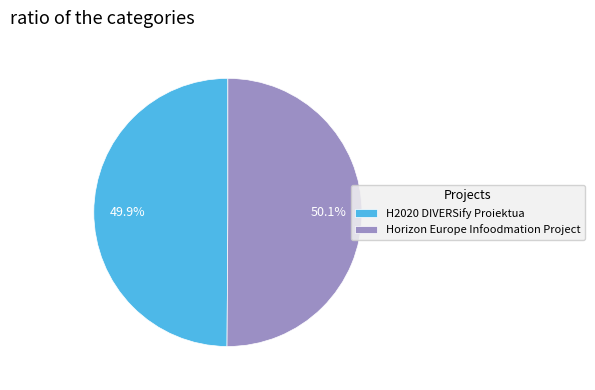

What is the total percentage of Horizon Europe Infoodmation Project and H2020 DIVERSify Proiektua?

100.0%